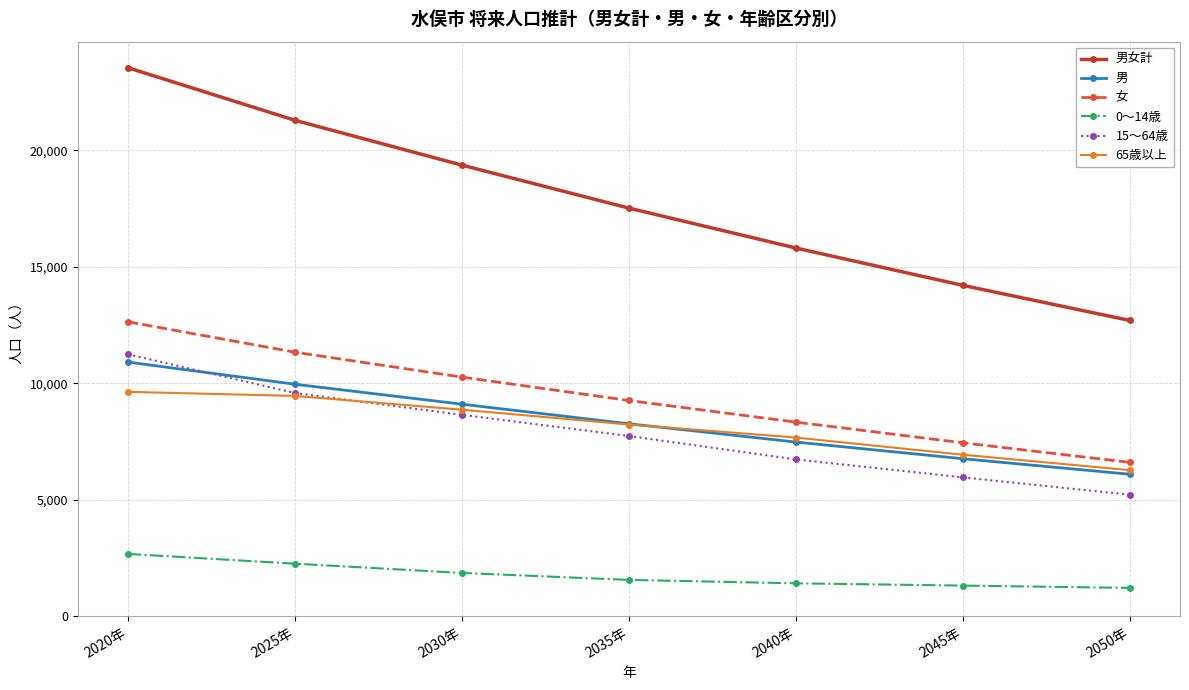

True or false: 男 has more than 0 interior local peaks.

False